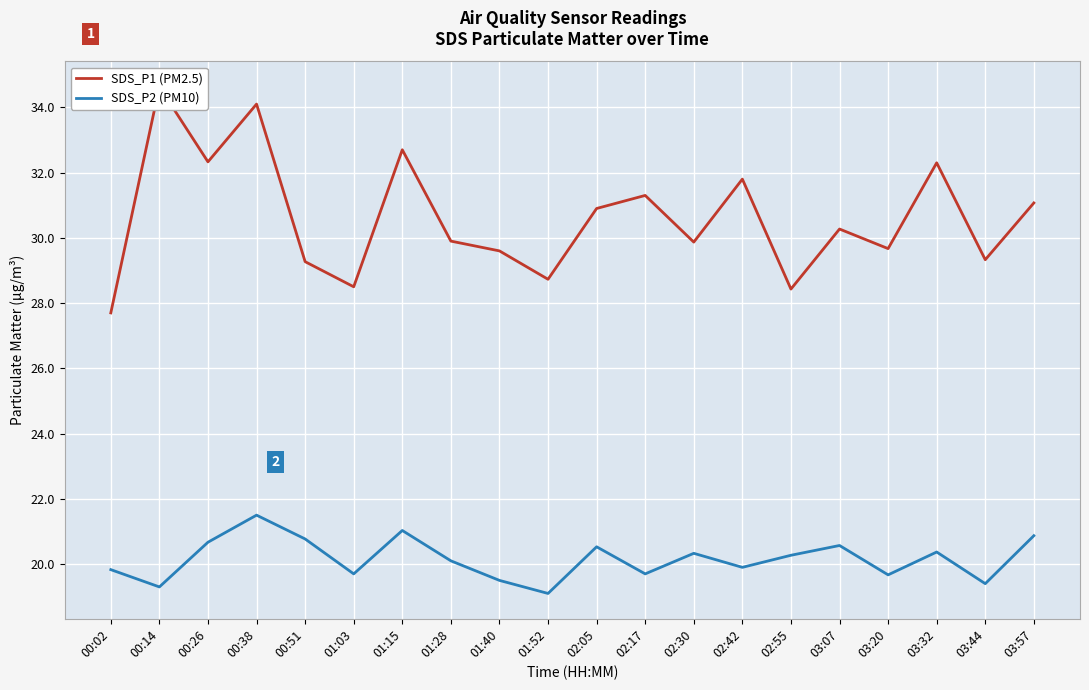

At which label does SDS_P1 (PM2.5) first exceed 30?

00:14